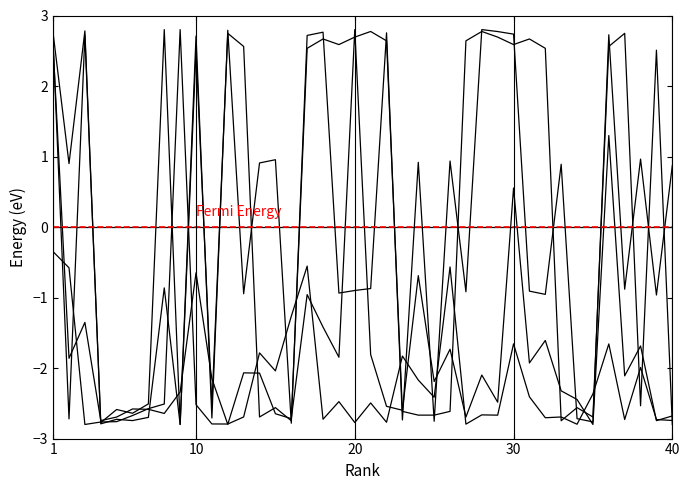

How many data points does each series have?

40